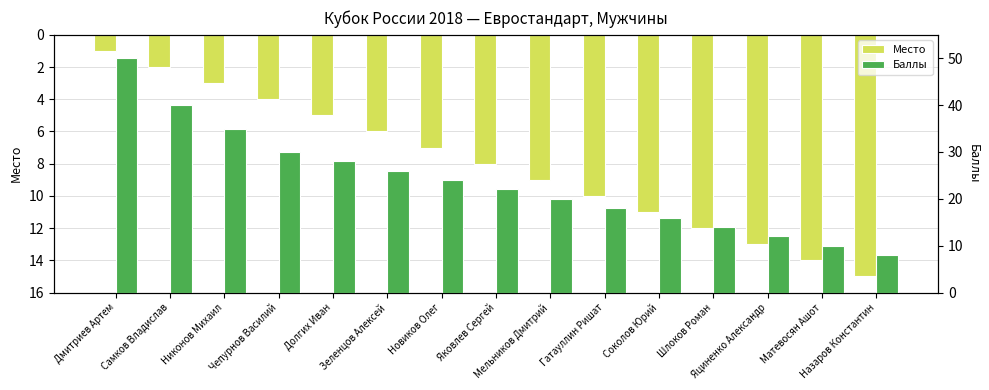

At how many categories does at least one series exceed 39?

2